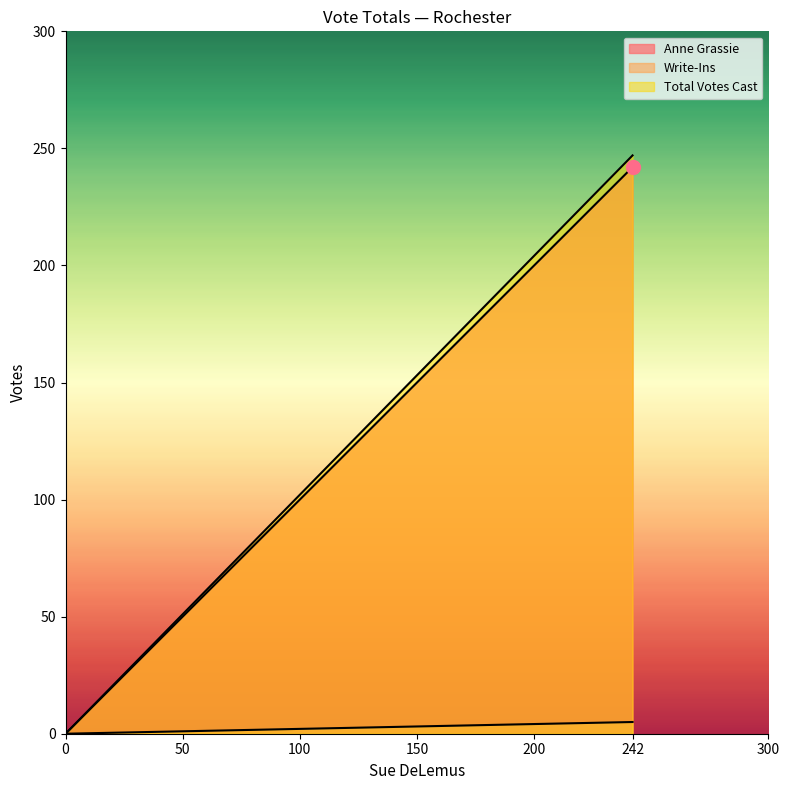

The Anne Grassie series shows 70 at TOTALS. True or false?

False